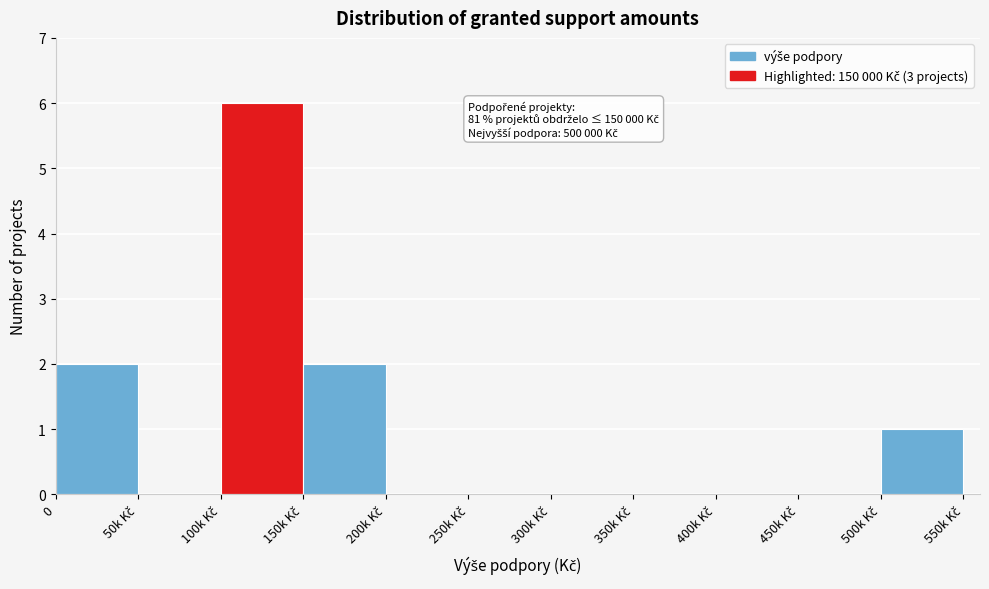

What is the greatest value displayed?

6